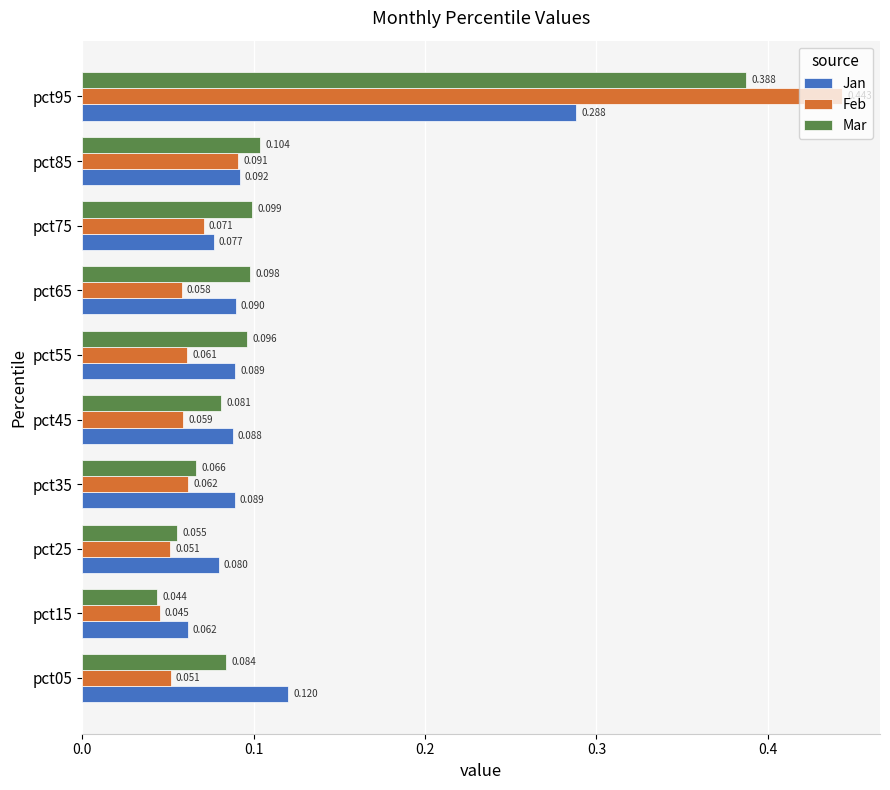

Is the value of Mar at pct75 greater than the value of Jan at pct45?

Yes